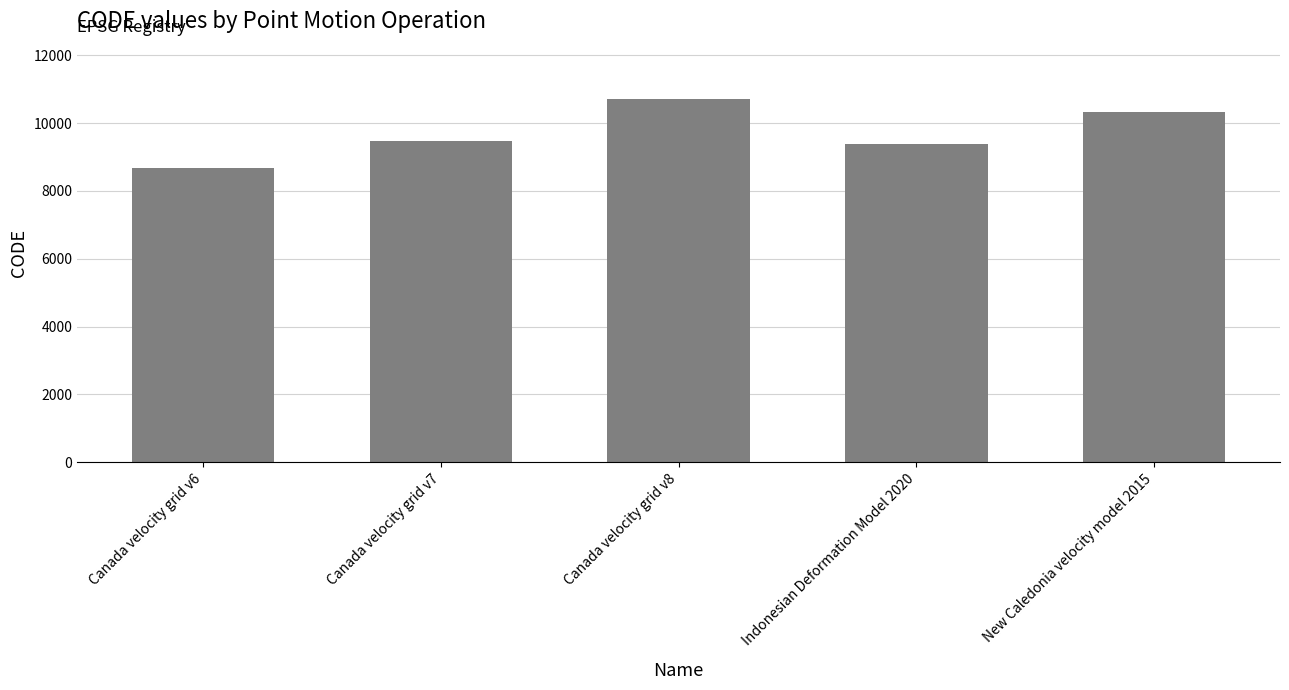

What is the label of the 3rd bar from the right?

Canada velocity grid v8